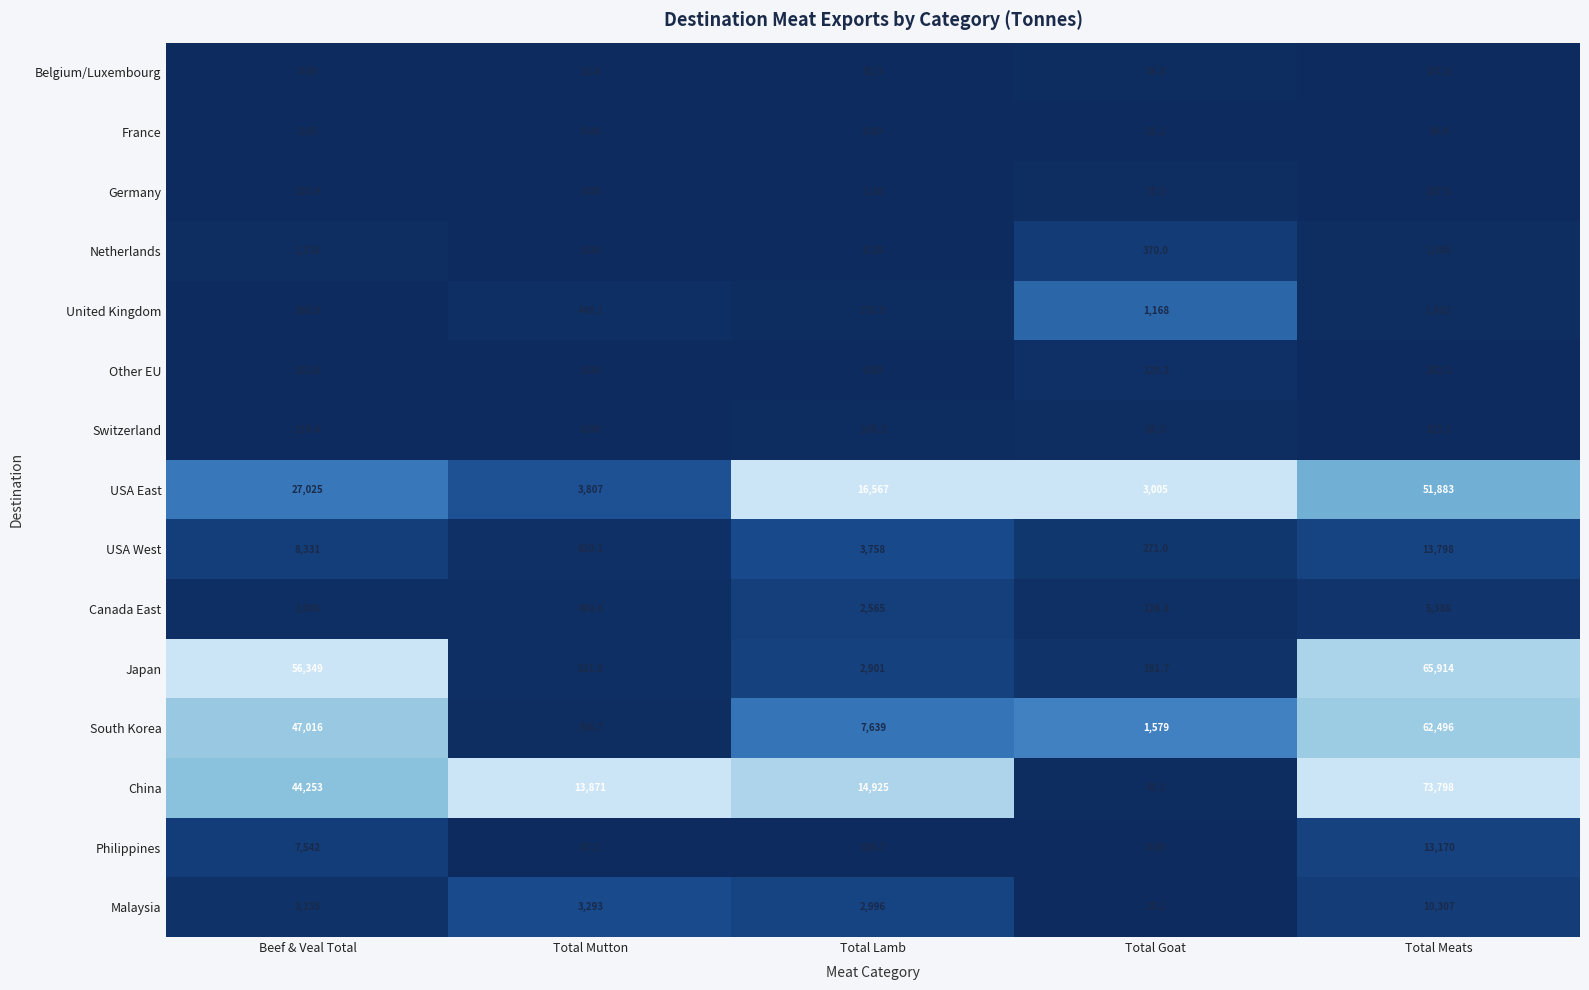

Which series has the largest total across all categories?

China